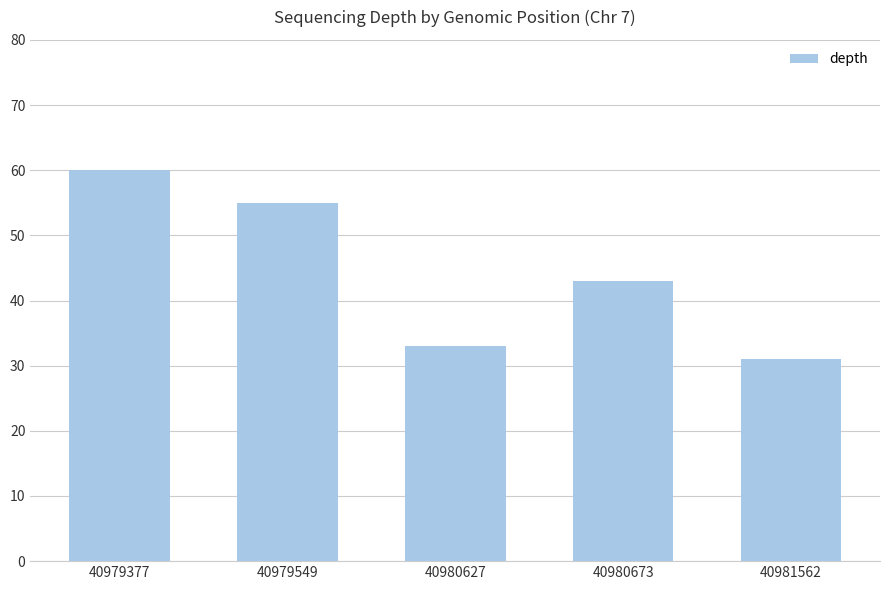

Reading right to left, transcribe all the data shown in this chart.

31	43	33	55	60